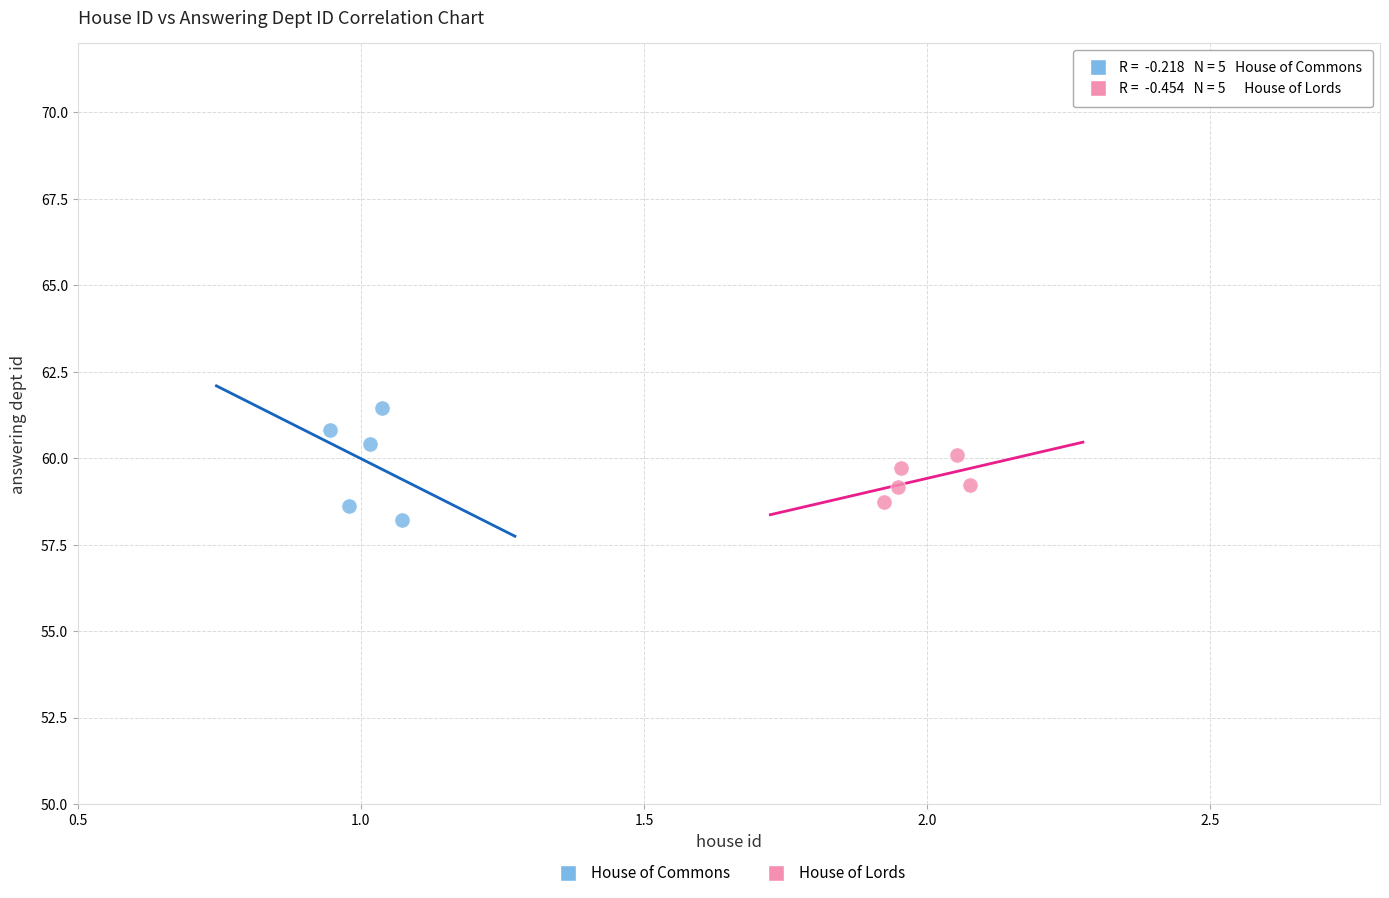

Which series contains the highest Y value?

House of Commons